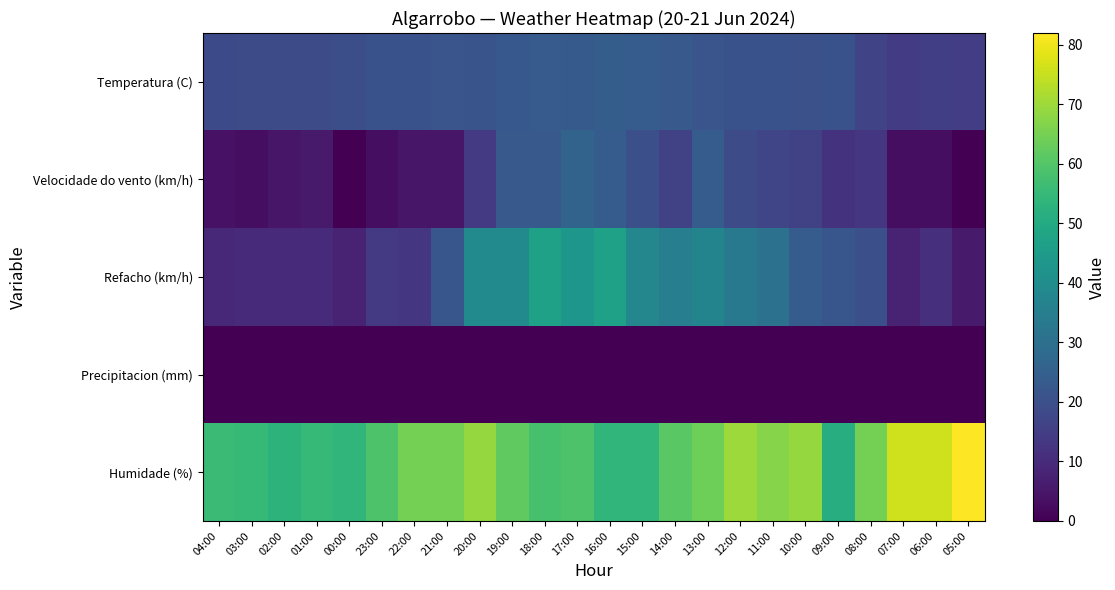

Which series has the largest range (max minus min)?

Refacho (km/h)